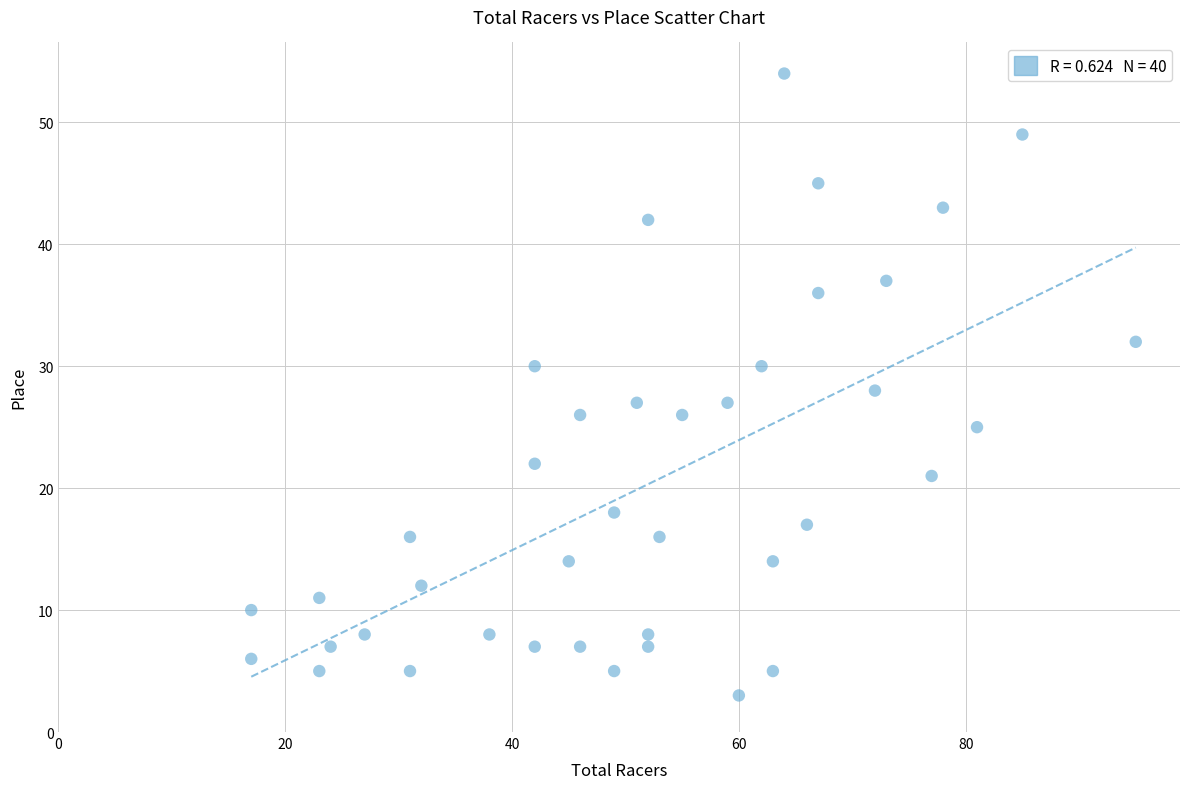

What is the range of Y values (max minus min)?

51